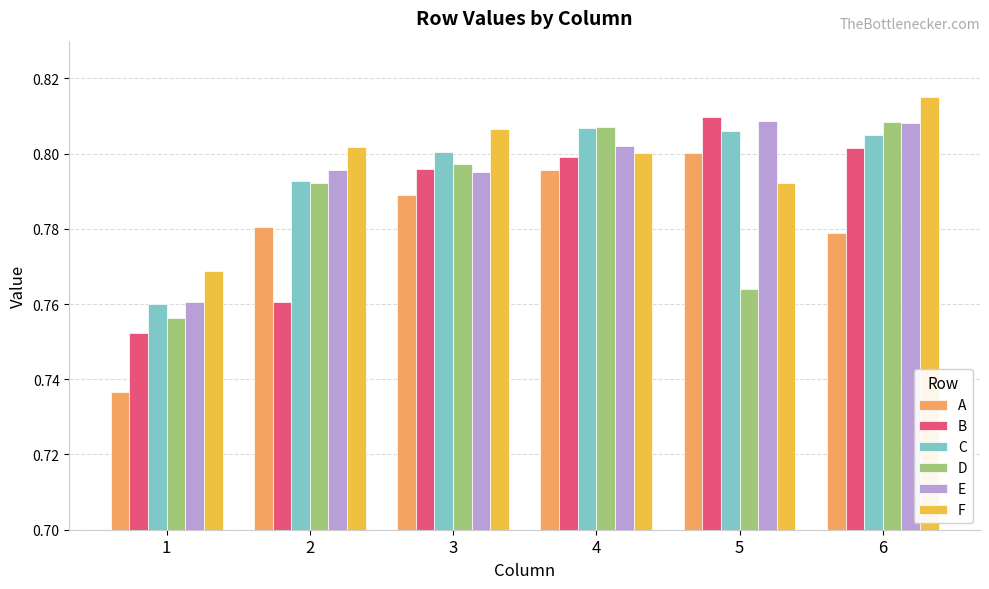

Which label corresponds to the largest value in the chart?

6